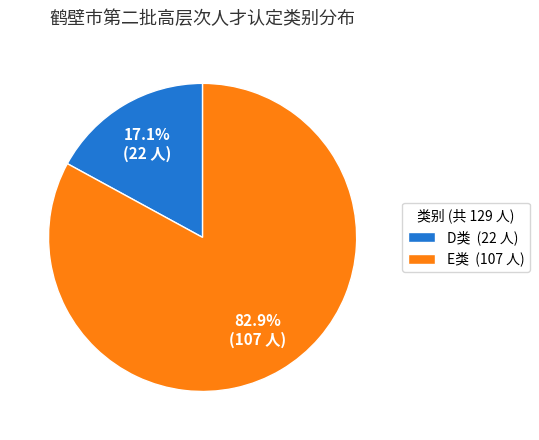

Combined, what portion of the pie is E类 and D类?

100.0%